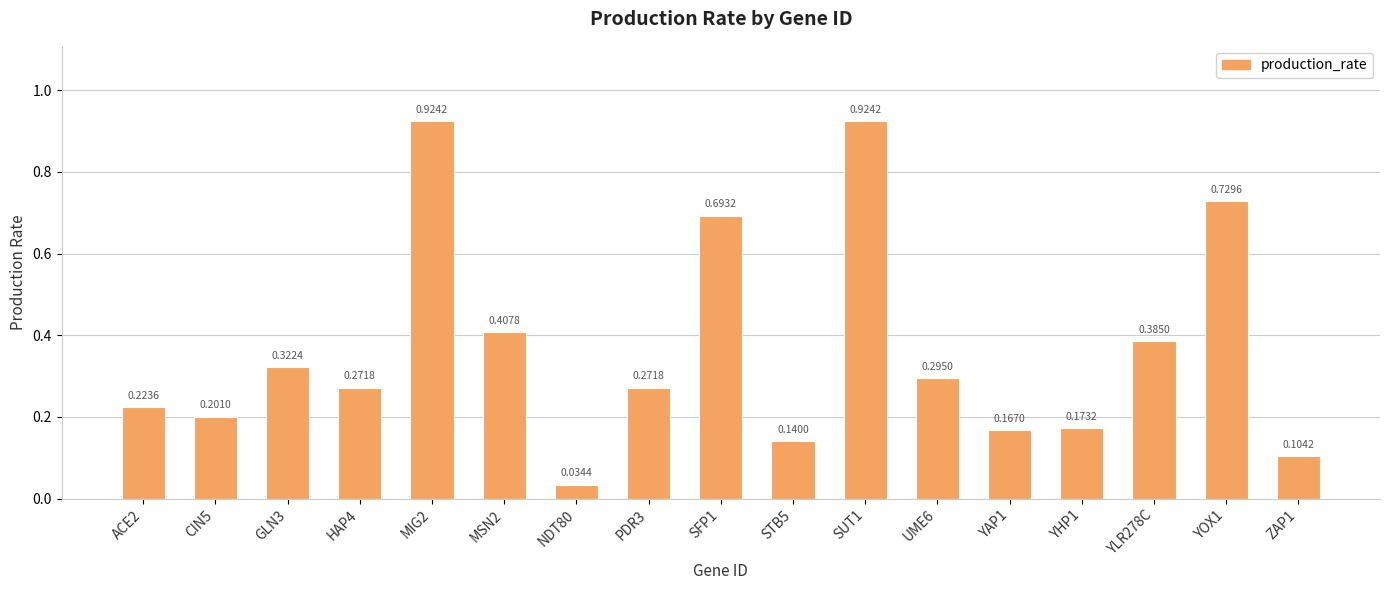

What is the label of the 11th bar from the right?

NDT80